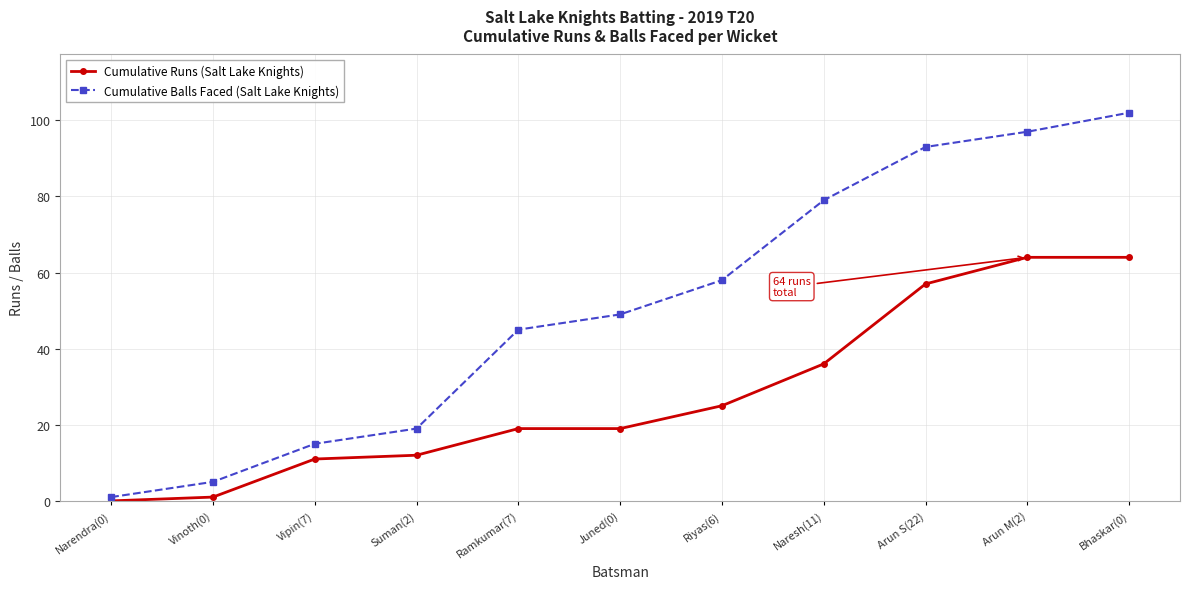

True or false: Cumulative Balls Faced (Salt Lake Knights) has more than 1 points higher than both neighbors.

False